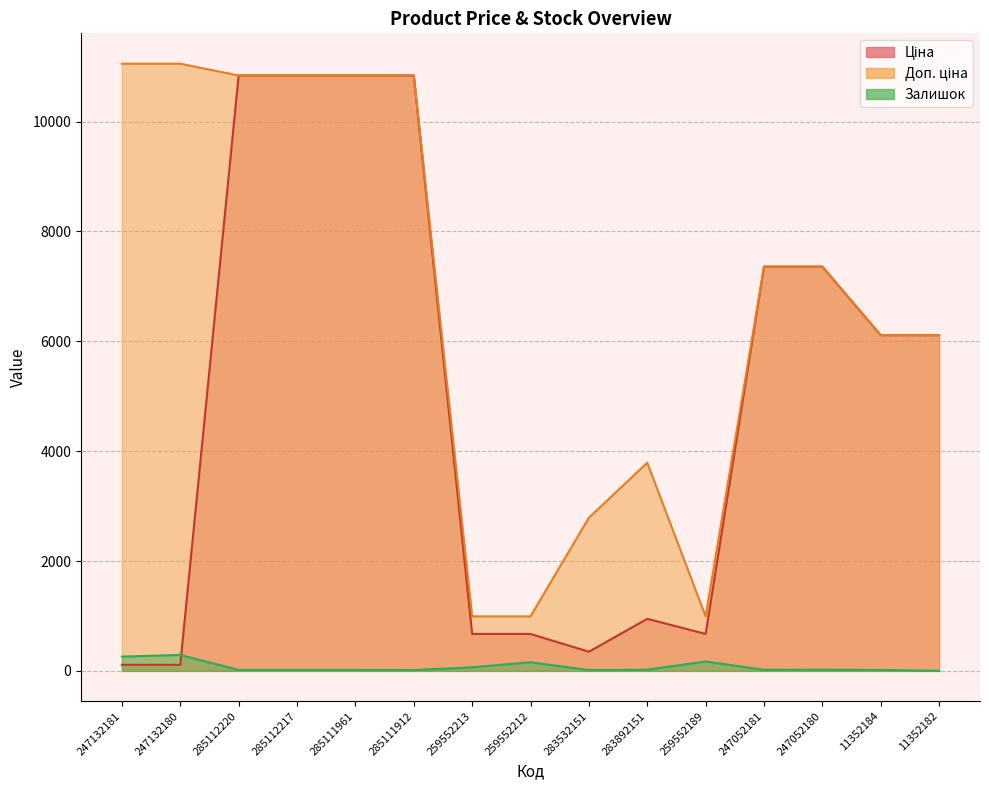

True or false: Ціна and Доп. ціна cross at least once.

False